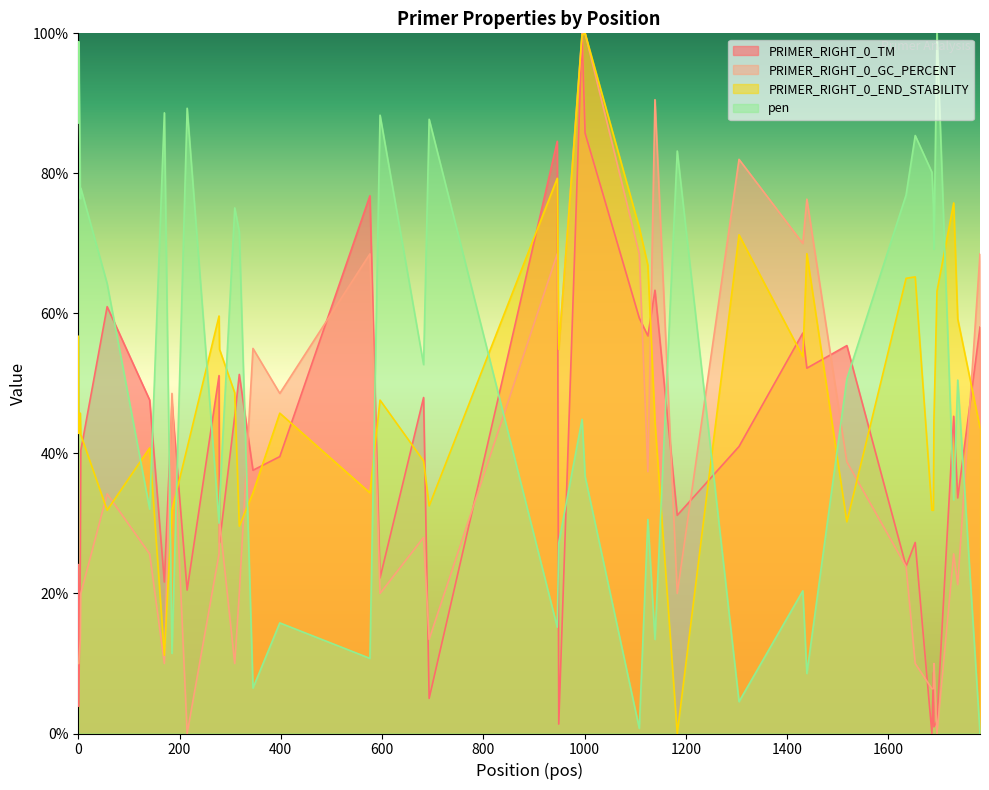

At which label does PRIMER_RIGHT_0_TM reach its peak?

995